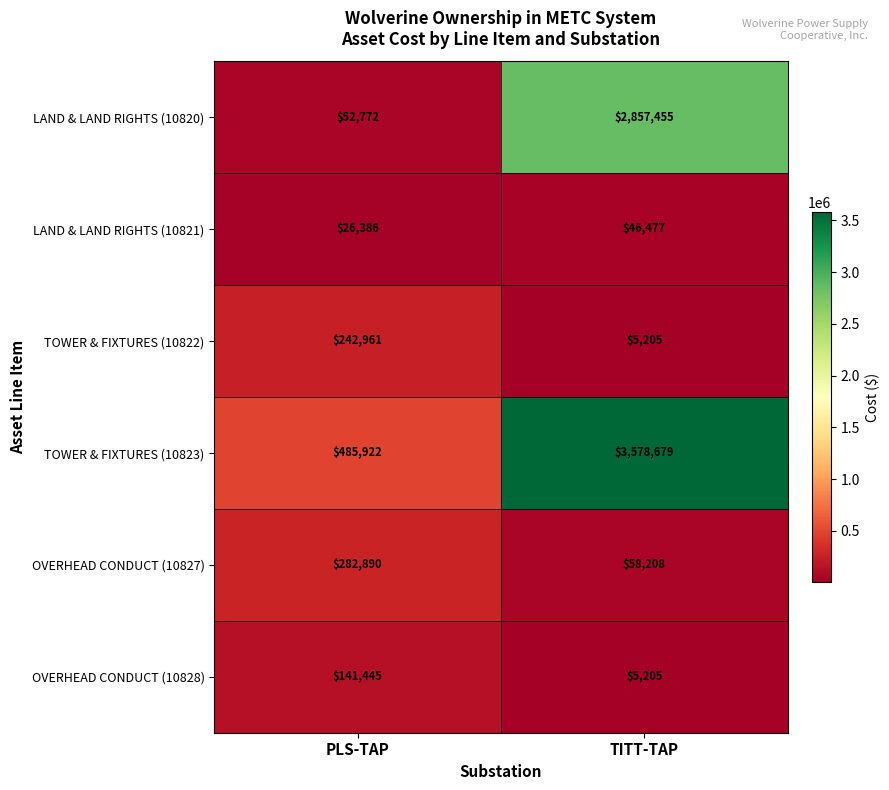

The value of TOWER & FIXTURES (10823) at PLS-TAP is 485922. True or false?

True